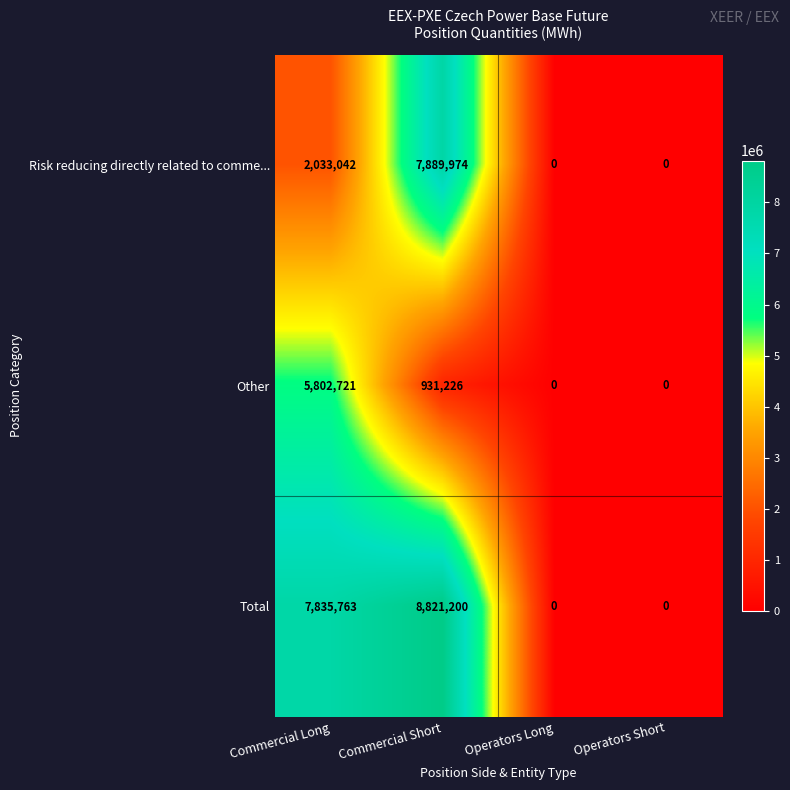

Count the Risk reducing directly related to comme... values in the range 0 to 7889974.

4